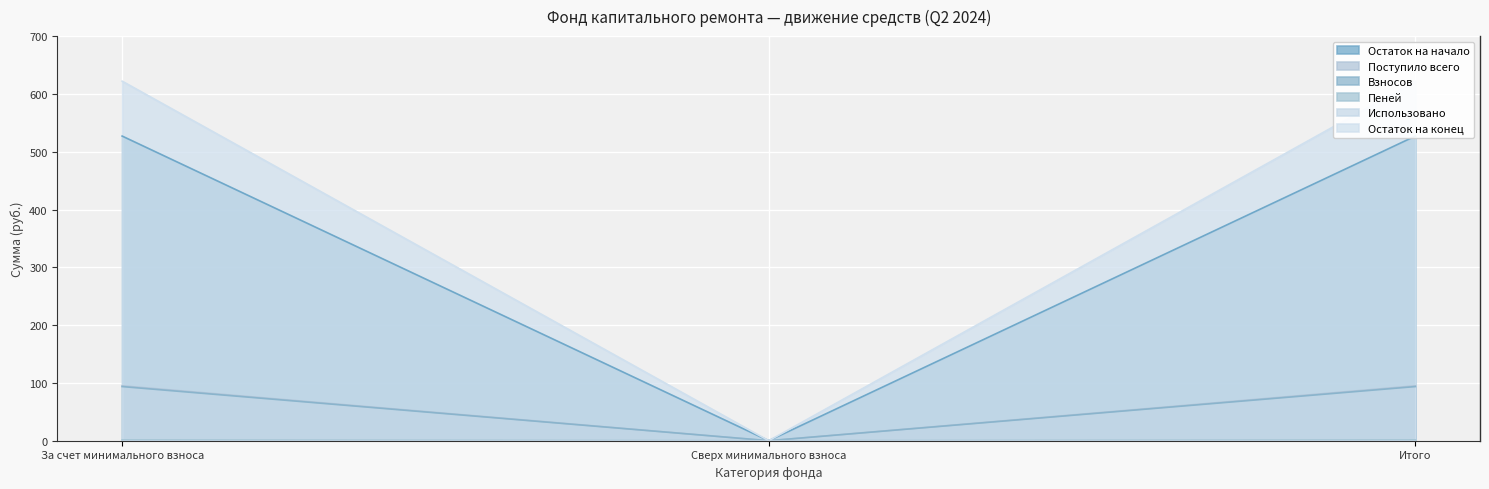

What is the highest value of the Остаток на начало series?

527.1